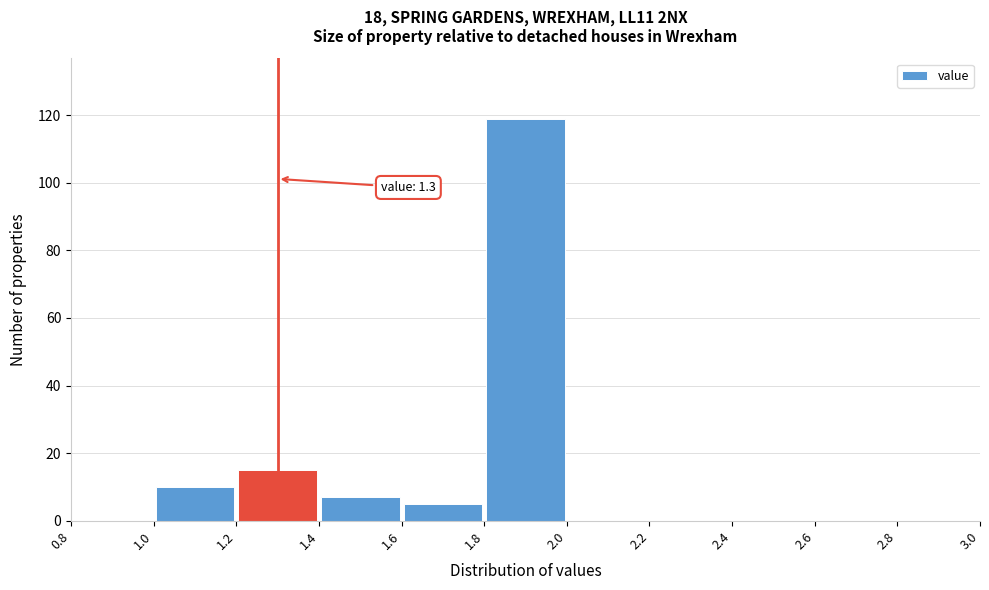

Which range on the x-axis has the tallest bar?

1.8 to 2.0